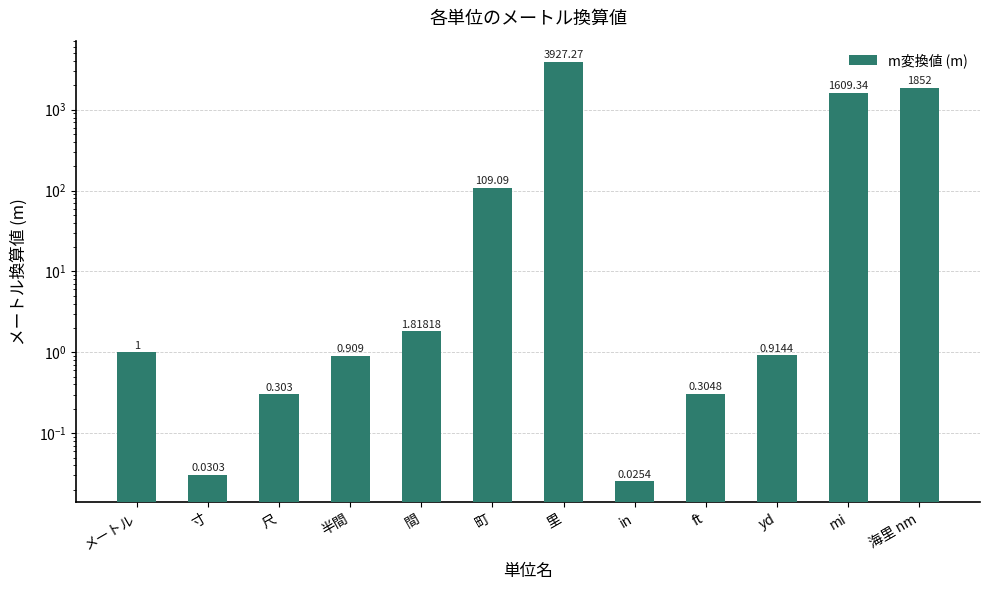

Reading right to left, transcribe all the data shown in this chart.

1852.0	1609.3	0.9	0.3	0.0	3927.3	109.1	1.8	0.9	0.3	0.0	1.0